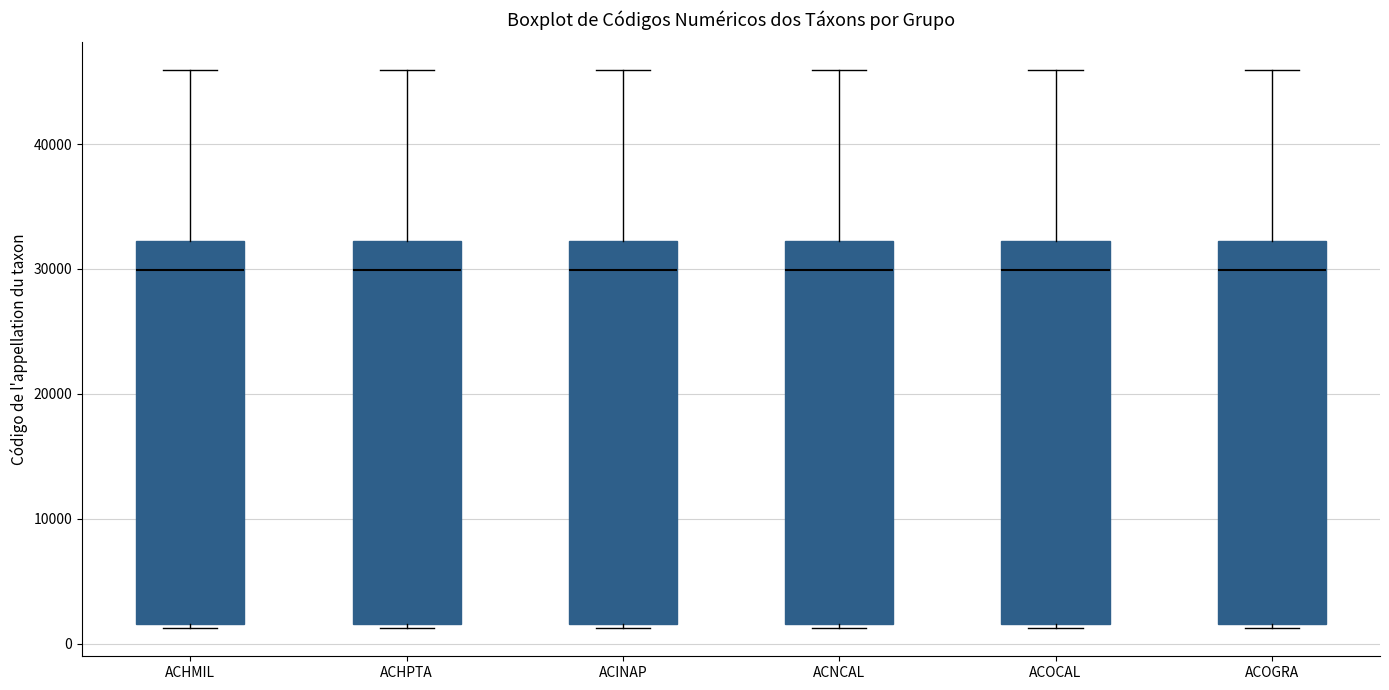

Reading left to right, transcribe this box plot: for each box, give where its median line is, the range the box spans, and where its two whiskers end, as read against the y-axis. The values are not printed on the chart, so give them approximately, as read against the axis.

ACHMIL: median 30000, box 2000 to 32000, whiskers 1000 to 46000
ACHPTA: median 30000, box 2000 to 32000, whiskers 1000 to 46000
ACINAP: median 30000, box 2000 to 32000, whiskers 1000 to 46000
ACNCAL: median 30000, box 2000 to 32000, whiskers 1000 to 46000
ACOCAL: median 30000, box 2000 to 32000, whiskers 1000 to 46000
ACOGRA: median 30000, box 2000 to 32000, whiskers 1000 to 46000